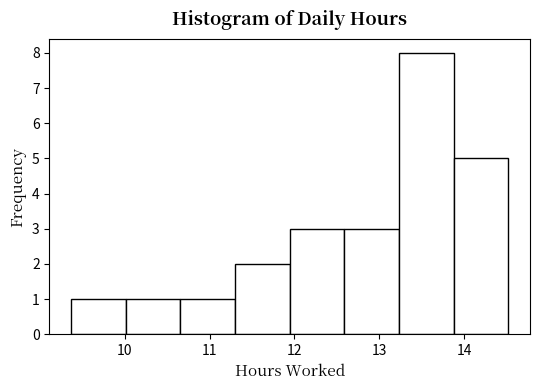

Which range on the x-axis has the tallest bar?

13.2 to 13.9